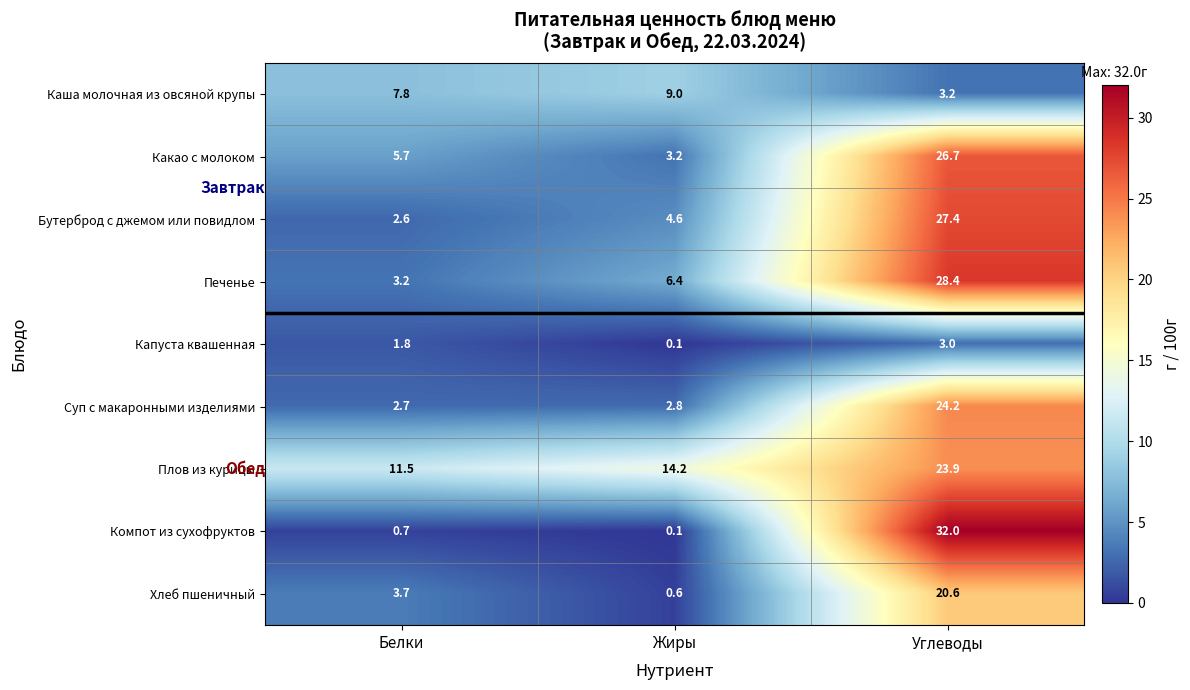

List the series in order of their peak value, lowest first.

Капуста квашенная, Каша молочная из овсяной крупы, Хлеб пшеничный, Плов из курицы, Суп с макаронными изделиями, Какао с молоком, Бутерброд с джемом или повидлом, Печенье, Компот из сухофруктов